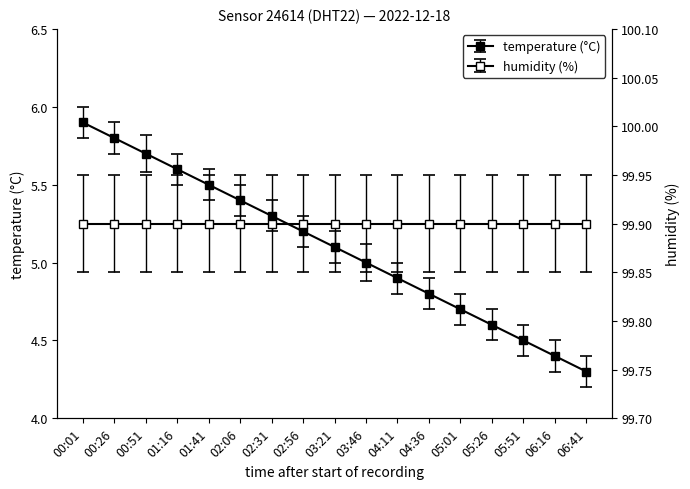

True or false: there are more than 1 points higher than both neighbors.

False